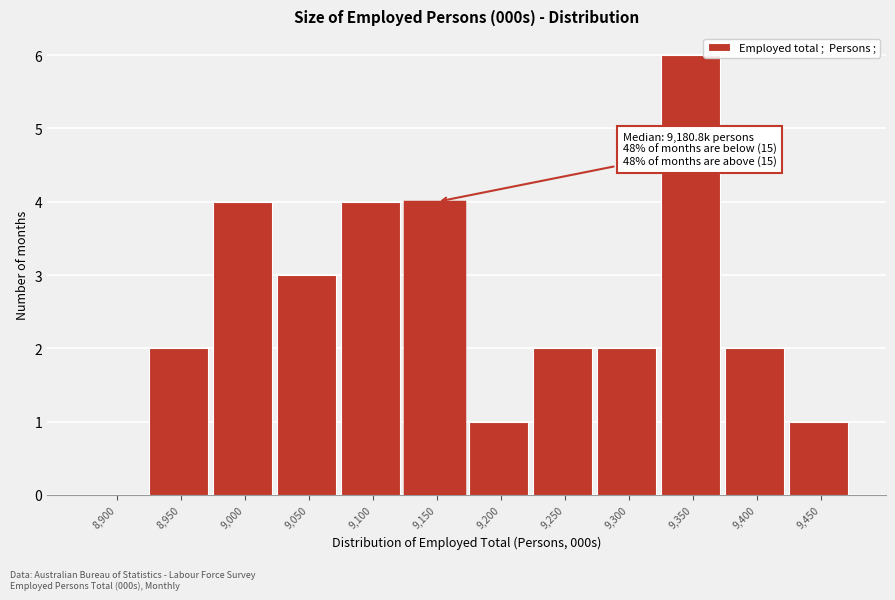

Reading left to right, extract all data points from this chart.

8,900=0	8,950=2	9,000=4	9,050=3	9,100=4	9,150=4	9,200=1	9,250=2	9,300=2	9,350=6	9,400=2	9,450=1